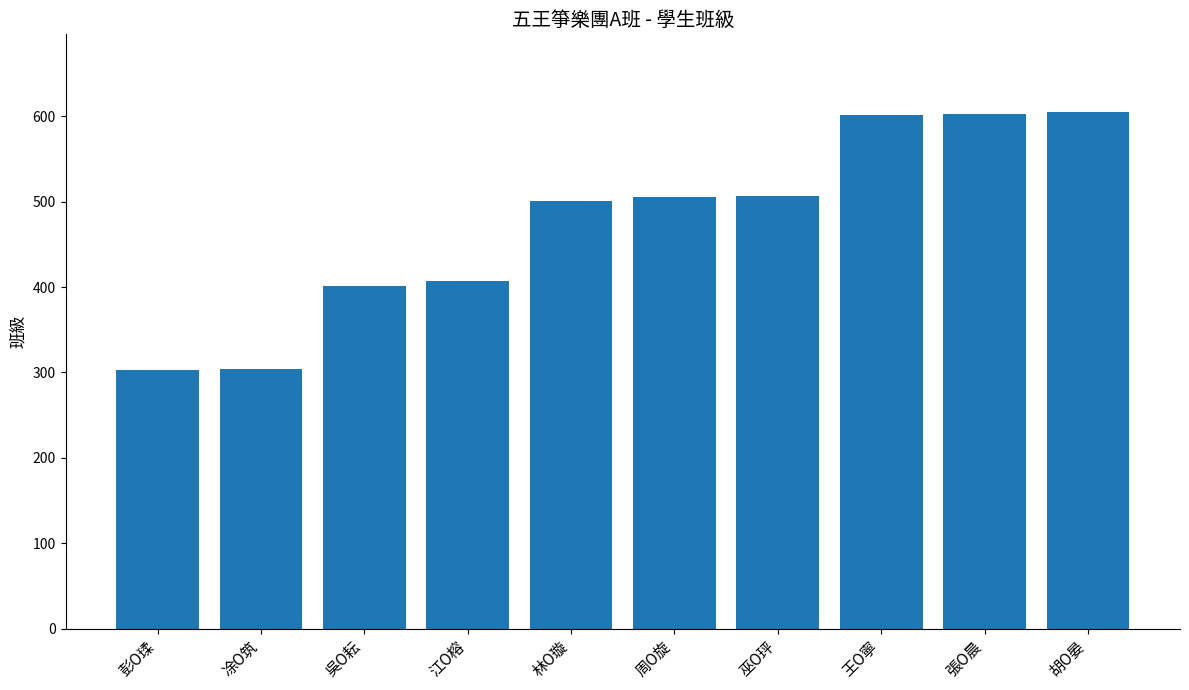

What is the label of the 7th bar from the right?

江O榕